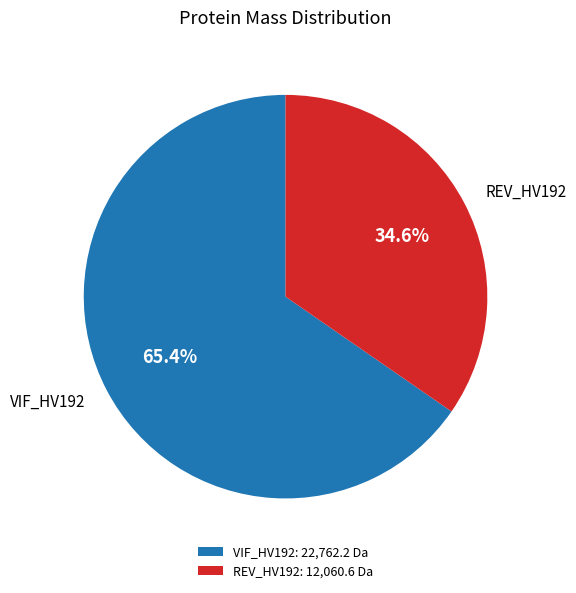

What percentage do REV_HV192 and VIF_HV192 together represent?

100.0%